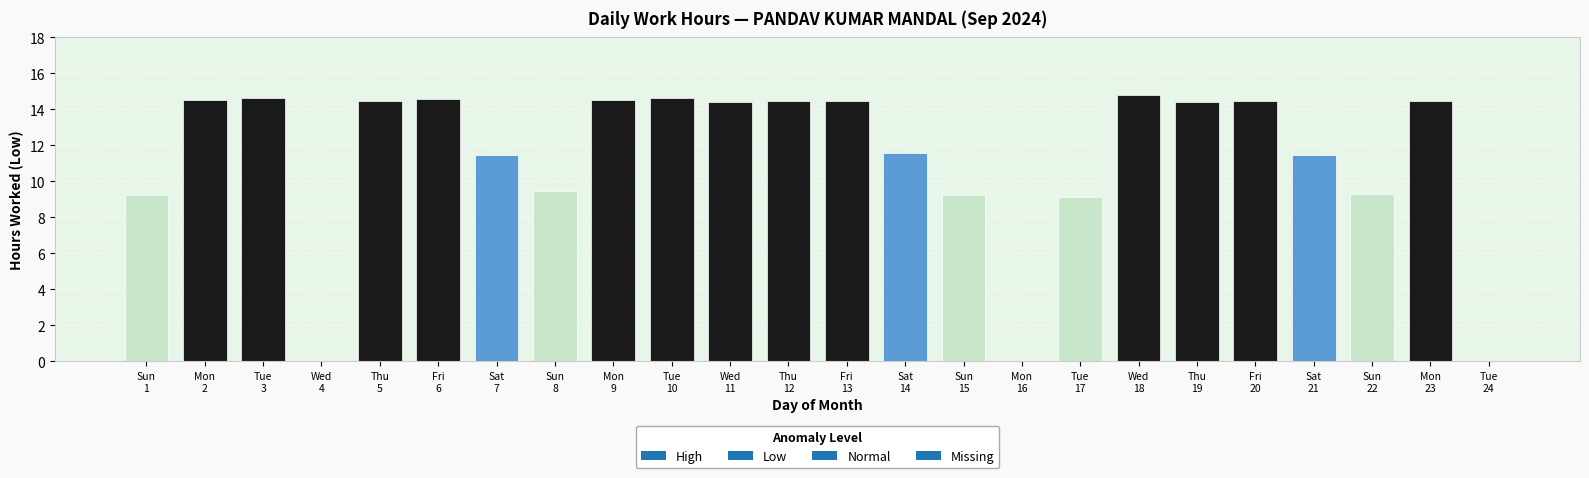

What is the greatest value displayed?

14.8